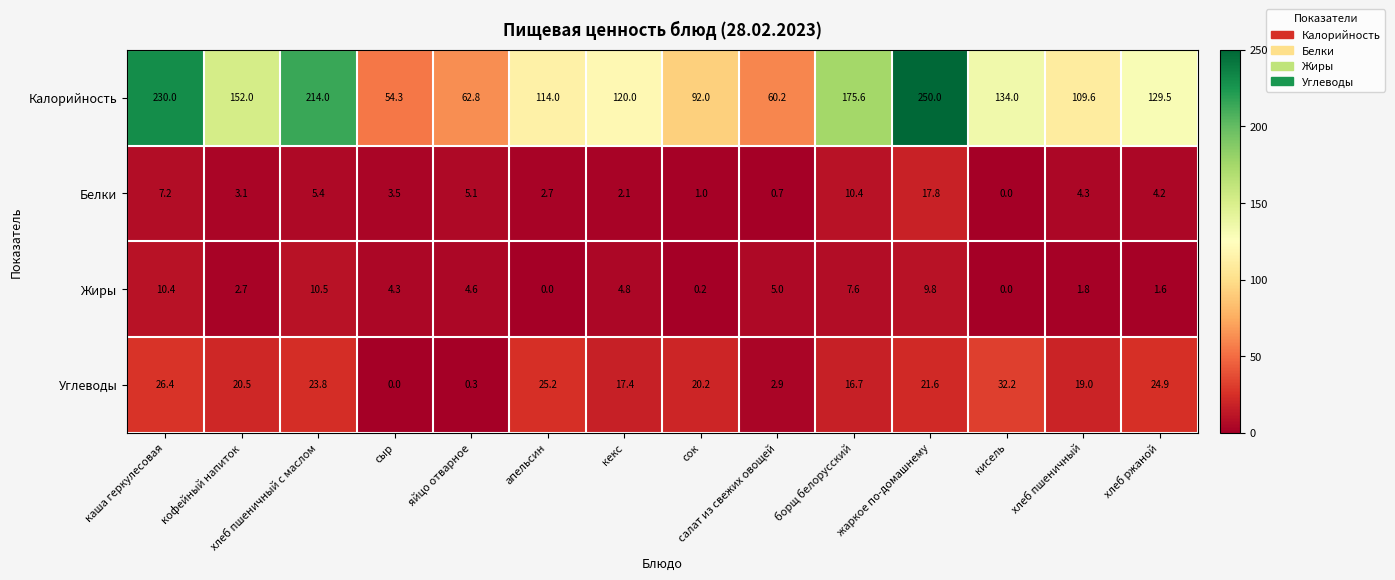

What is the sum of all Калорийность values?

1898.0